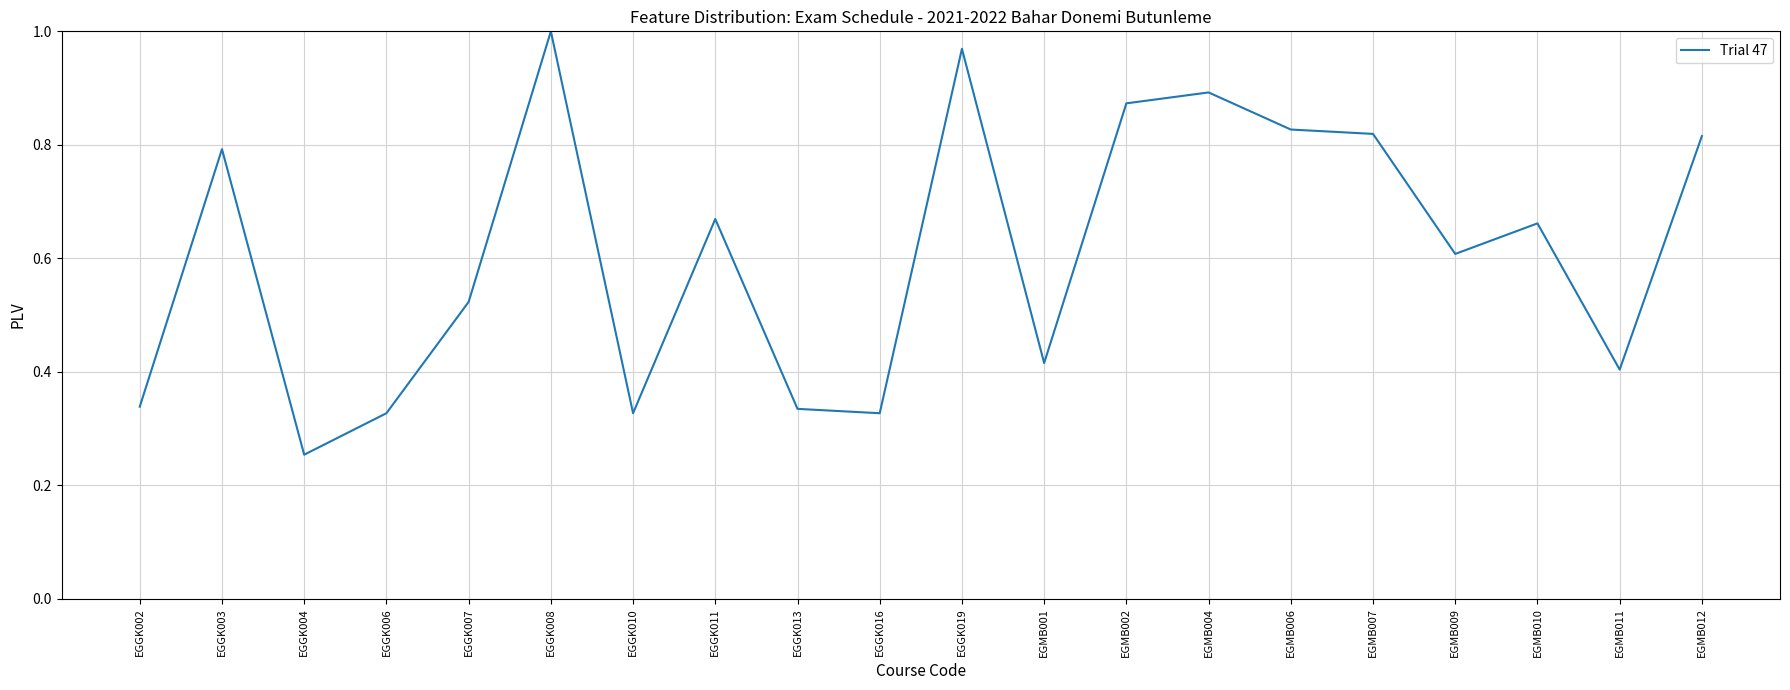

What is the average value?

0.6